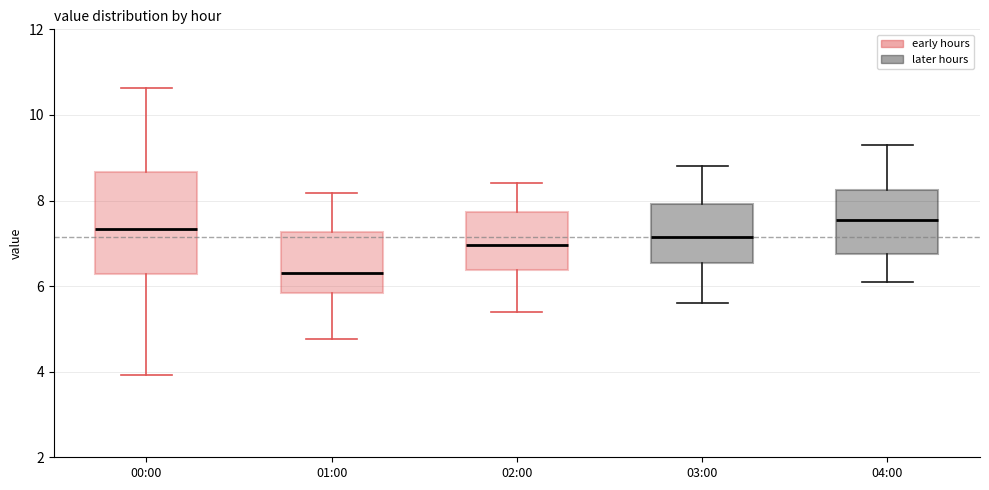

Reading left to right, read every box against the y-axis: the position of its median line, the range the box covers, and the ends of its whiskers. The values are not printed on the chart, so give them approximately, as read against the axis.

00:00: median 7.4, box 6.2 to 8.6, whiskers 4.0 to 10.6
01:00: median 6.4, box 5.8 to 7.2, whiskers 4.8 to 8.2
02:00: median 7.0, box 6.4 to 7.8, whiskers 5.4 to 8.4
03:00: median 7.2, box 6.6 to 8.0, whiskers 5.6 to 8.8
04:00: median 7.6, box 6.8 to 8.2, whiskers 6.2 to 9.4